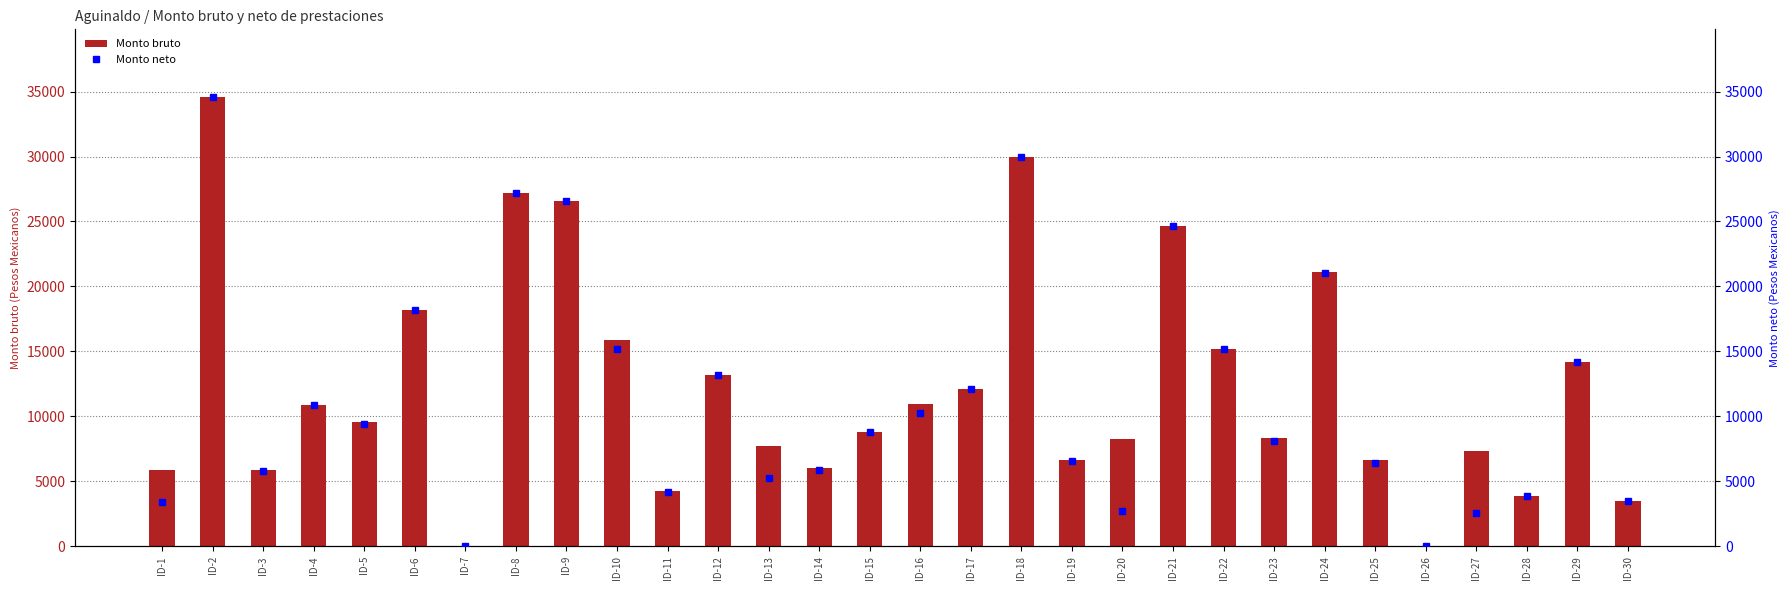

Reading left to right, what are all the values shown in this chart?

Monto bruto: ID-1=5891.1	ID-2=34598.0	ID-3=5901.9	ID-4=10874.3	ID-5=9531.8	ID-6=18195.3	ID-7=0.0	ID-8=27191.7	ID-9=26586.0	ID-10=15869.5	ID-11=4248.5	ID-12=13151.1	ID-13=7703.6	ID-14=6047.8	ID-15=8787.5	ID-16=10917.4	ID-17=12131.7	ID-18=30000.0	ID-19=6620.1	ID-20=8244.3	ID-21=24660.0	ID-22=15151.1	ID-23=8331.3	ID-24=21135.2	ID-25=6669.5	ID-26=0.0	ID-27=7371.5	ID-28=3833.0	ID-29=14194.0	ID-30=3500.0
Monto neto: ID-1=3389.1	ID-2=34598.0	ID-3=5817.2	ID-4=10874.3	ID-5=9447.1	ID-6=18195.3	ID-7=0.0	ID-8=27191.7	ID-9=26586.0	ID-10=15210.0	ID-11=4159.9	ID-12=13151.1	ID-13=5244.9	ID-14=5837.3	ID-15=8787.5	ID-16=10273.6	ID-17=12131.7	ID-18=30000.0	ID-19=6535.5	ID-20=2751.6	ID-21=24660.0	ID-22=15151.1	ID-23=8120.5	ID-24=21051.6	ID-25=6404.1	ID-26=0.0	ID-27=2542.2	ID-28=3833.0	ID-29=14194.0	ID-30=3500.0